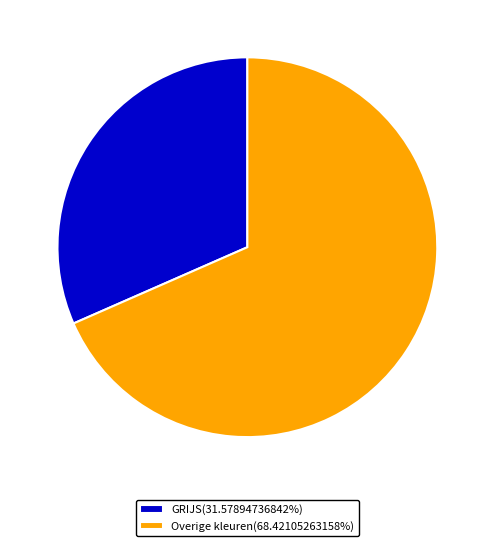

How many slices are in this pie chart?

2